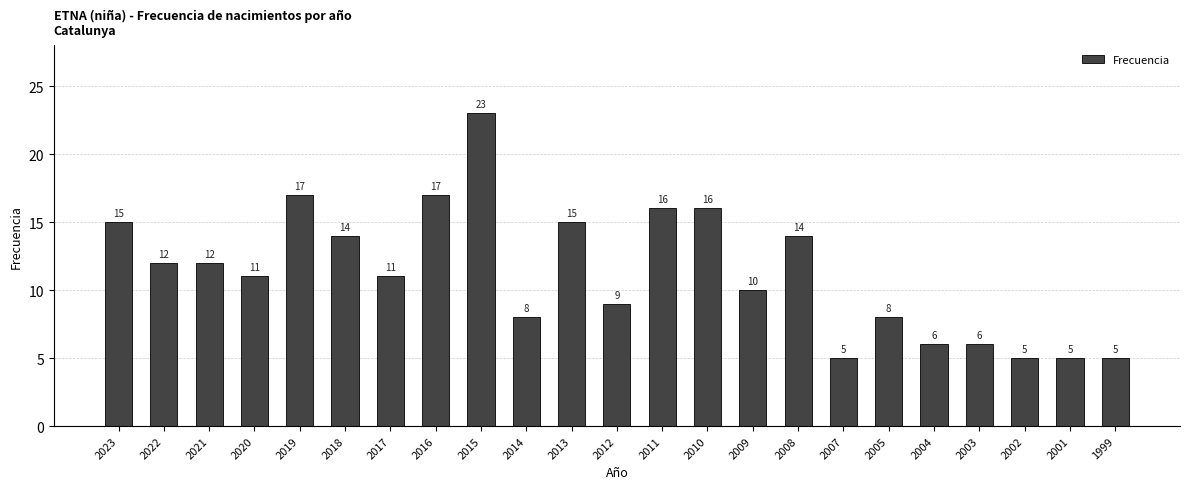

What is the change in value from 2017 to 2005?

-3